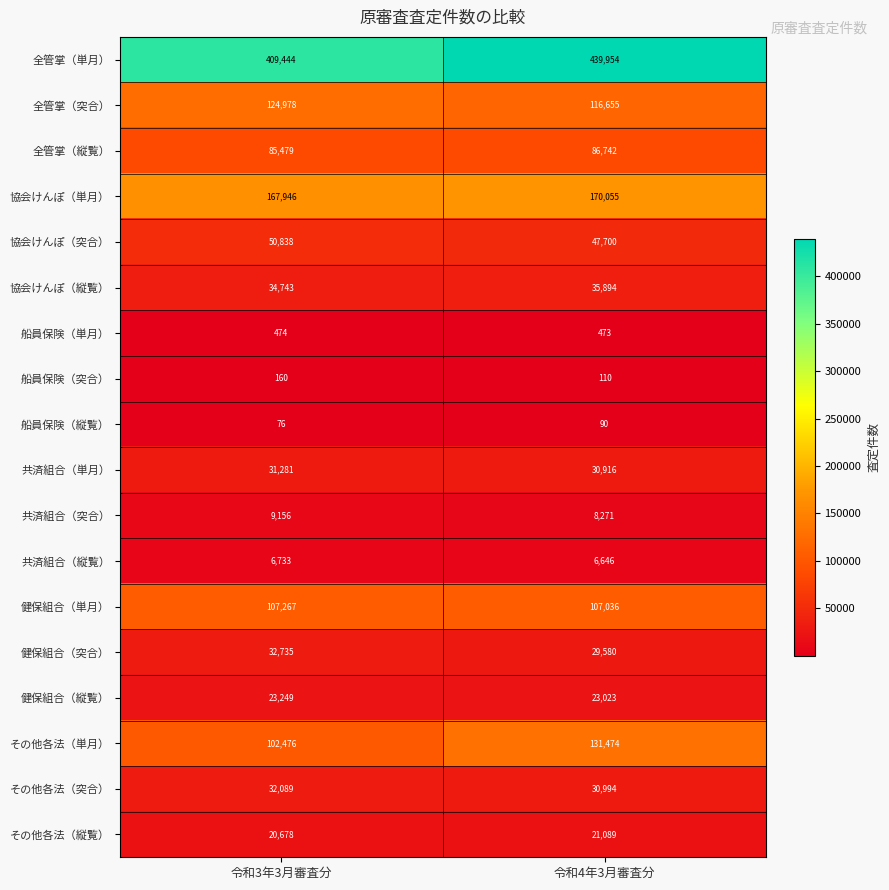

What is the difference between the maximum and minimum values in the 全管掌（突合） series?

8323